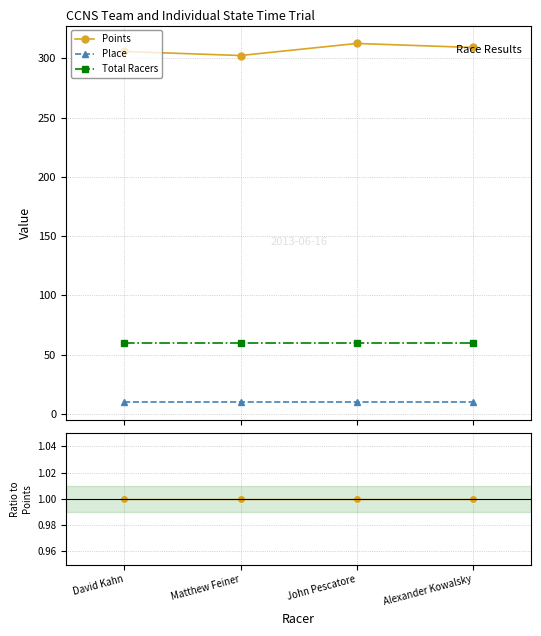

What are all the series names shown in the legend?

Points, Place, Total Racers